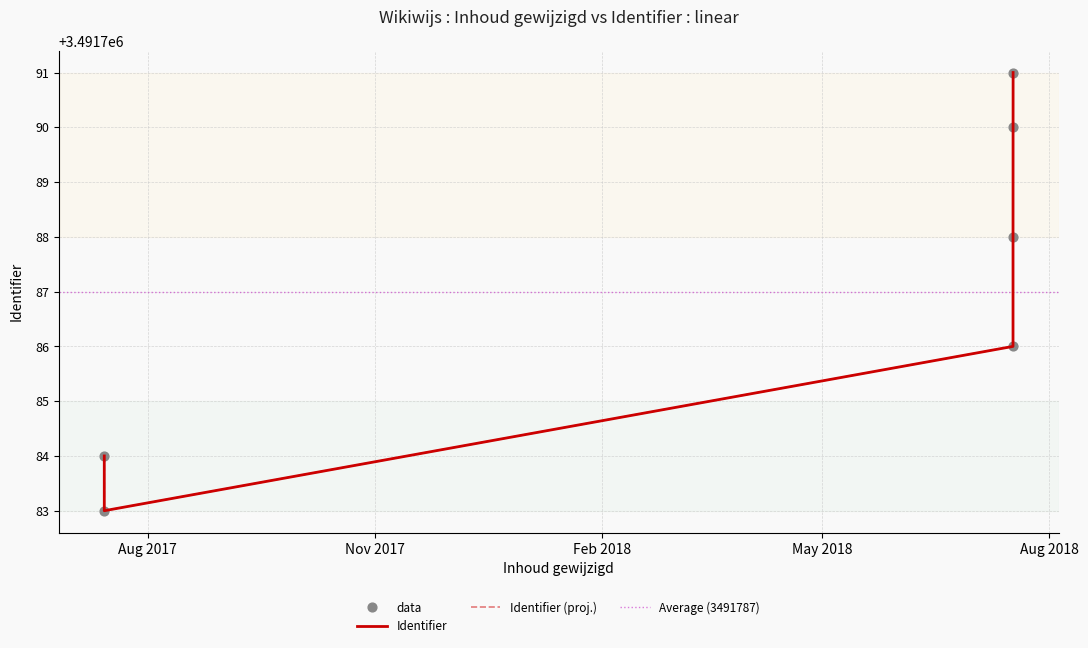

What is the change in value from 2018-07-17 08:33:40 to 2018-07-17 09:03:20?

+2